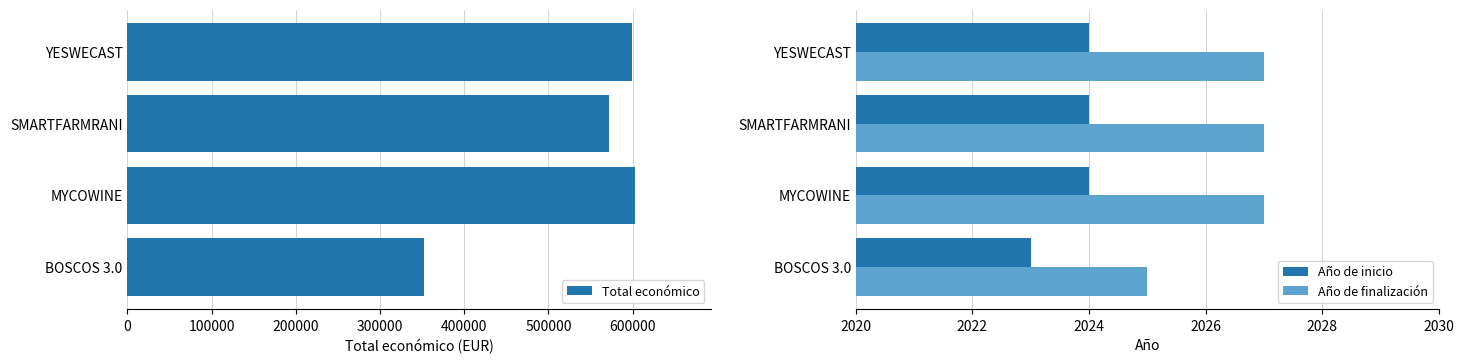

How many categories are shown in the chart?

4